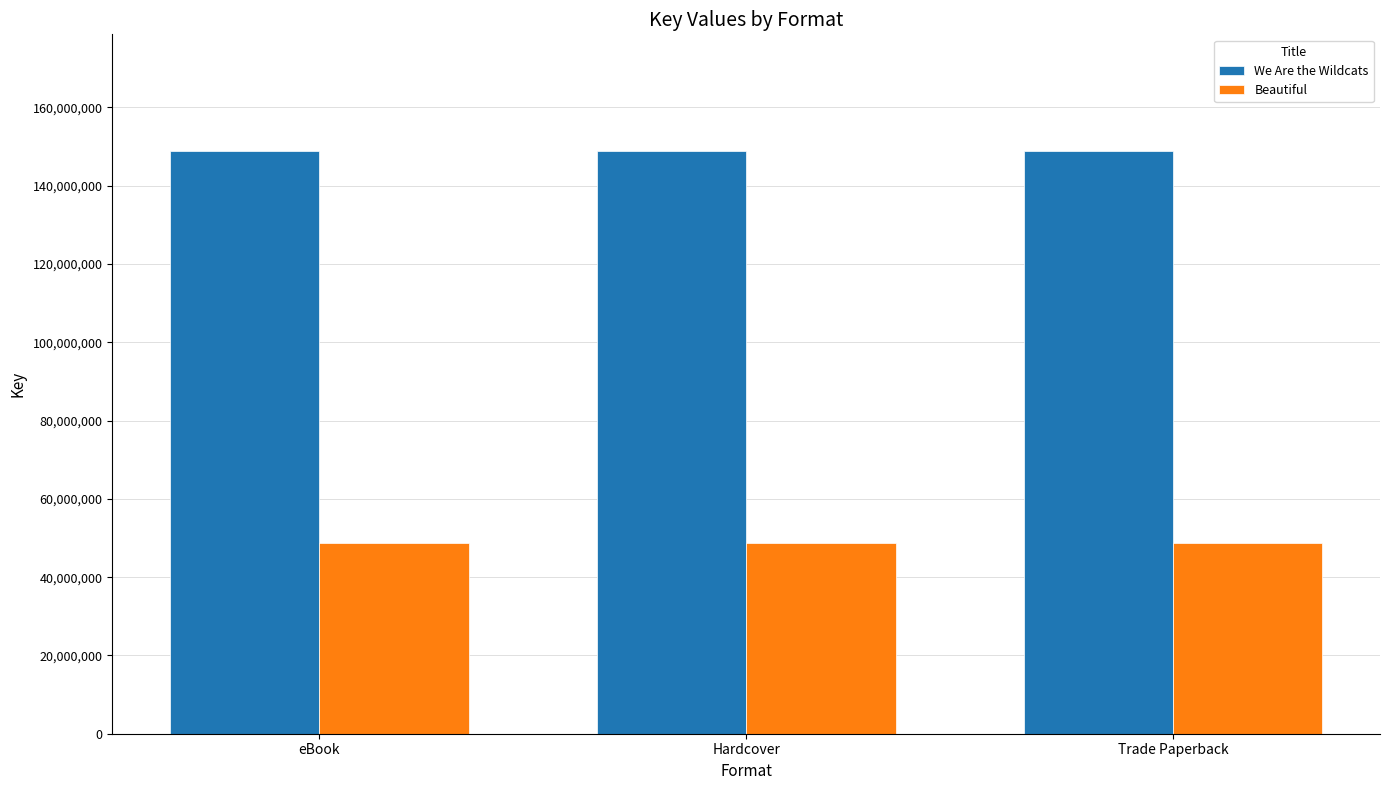

The value of We Are the Wildcats at eBook is 148898772. True or false?

True